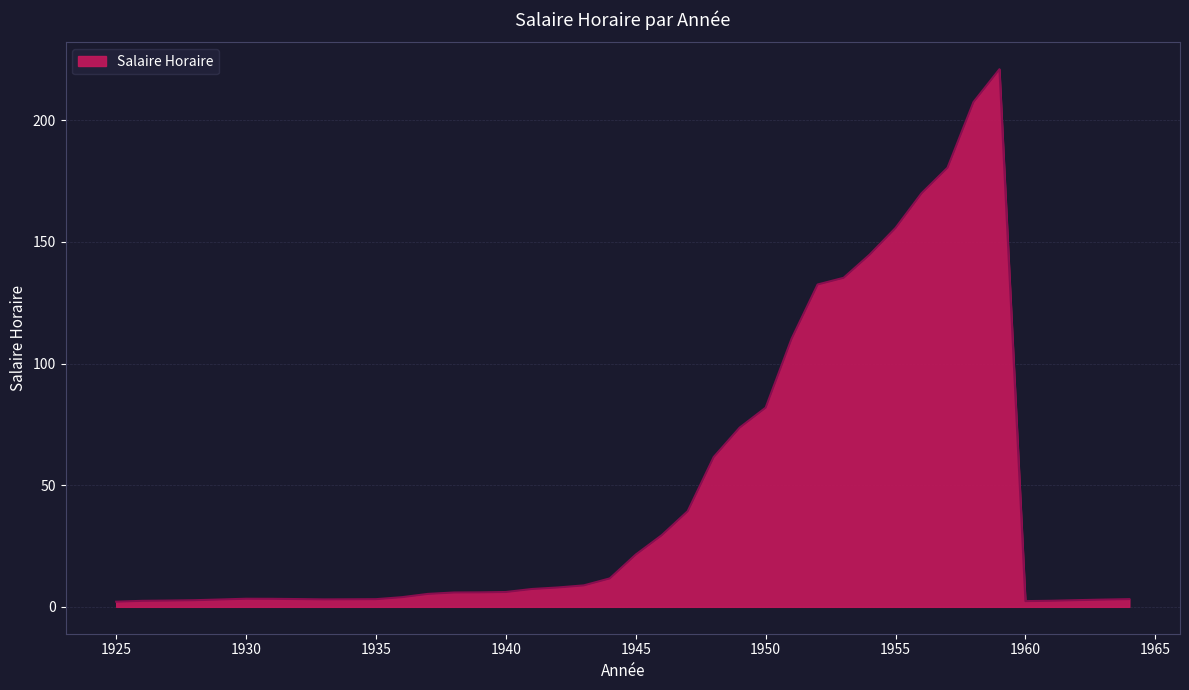

What is the difference between the maximum and minimum values?

218.9